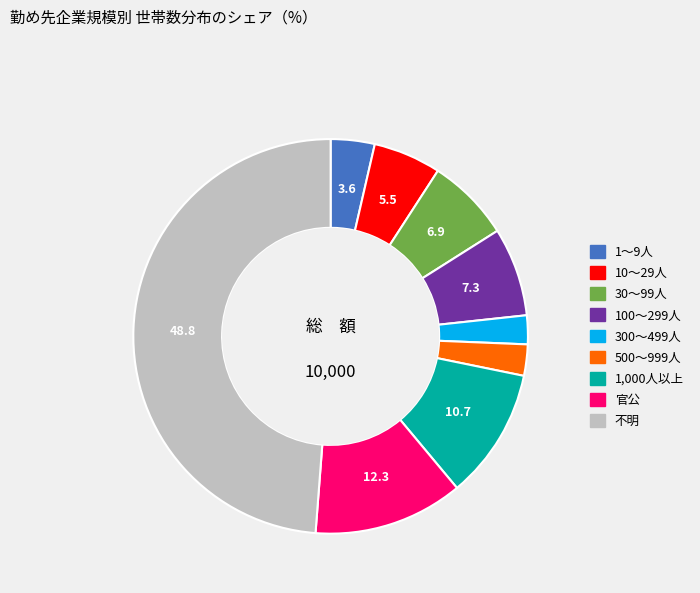

Which category has the biggest portion of the pie?

不明